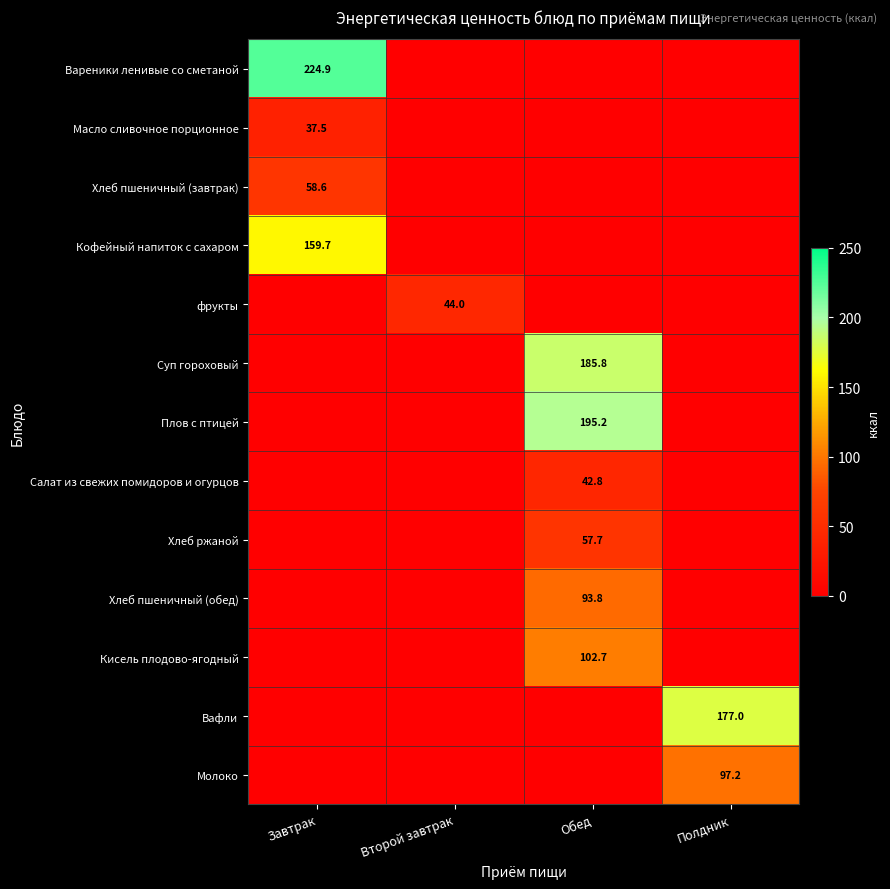

Is it true that Хлеб пшеничный (обед) equals 20.5 at Обед?

False